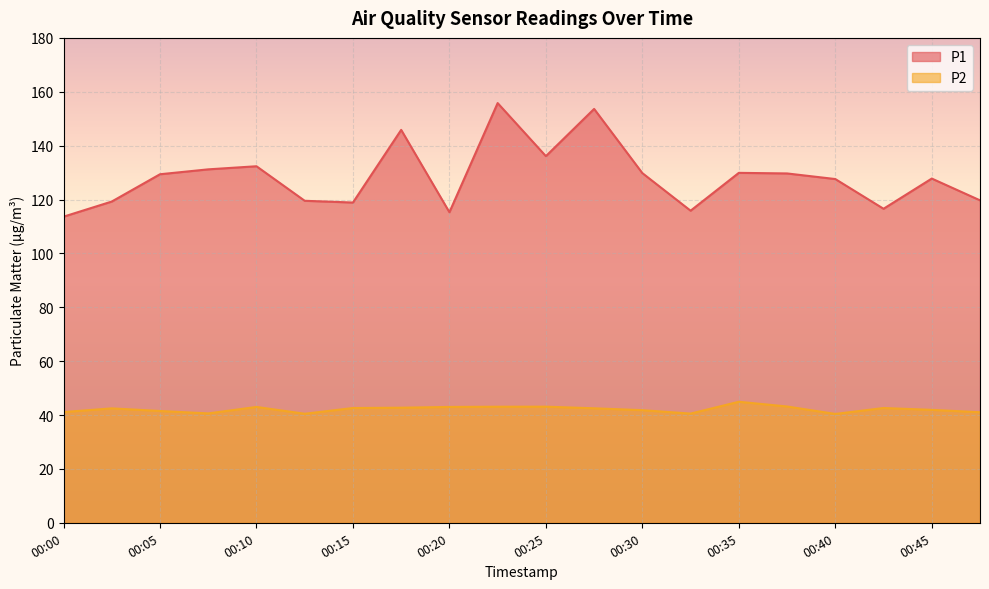

What is the value of the P2 point at the 10th from the left?

43.1